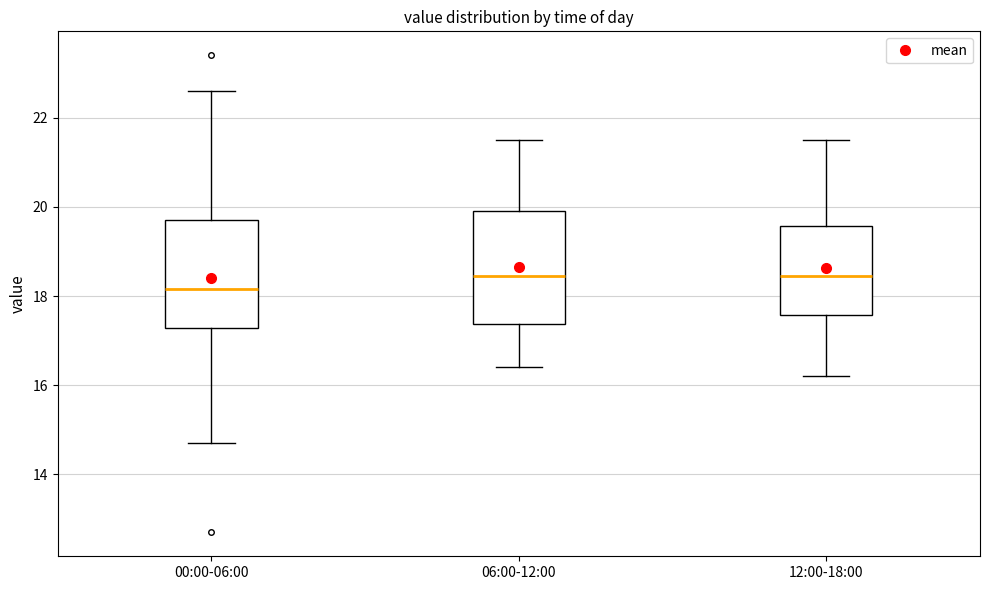

Reading left to right, transcribe this box plot: for each box, give where its median line is, the range the box spans, and where its two whiskers end, as read against the y-axis. The values are not printed on the chart, so give them approximately, as read against the axis.

00:00-06:00: median 18.2, box 17.2 to 19.8, whiskers 14.8 to 22.6
06:00-12:00: median 18.4, box 17.4 to 20.0, whiskers 16.4 to 21.6
12:00-18:00: median 18.4, box 17.6 to 19.6, whiskers 16.2 to 21.6